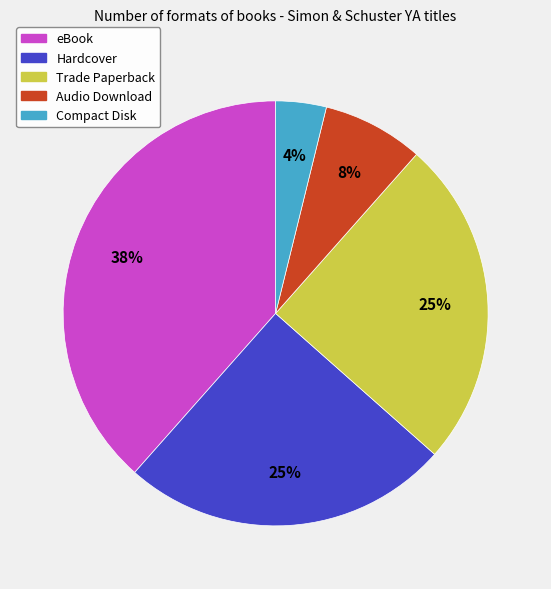

Is it true that Trade Paperback is 25% of the pie?

True